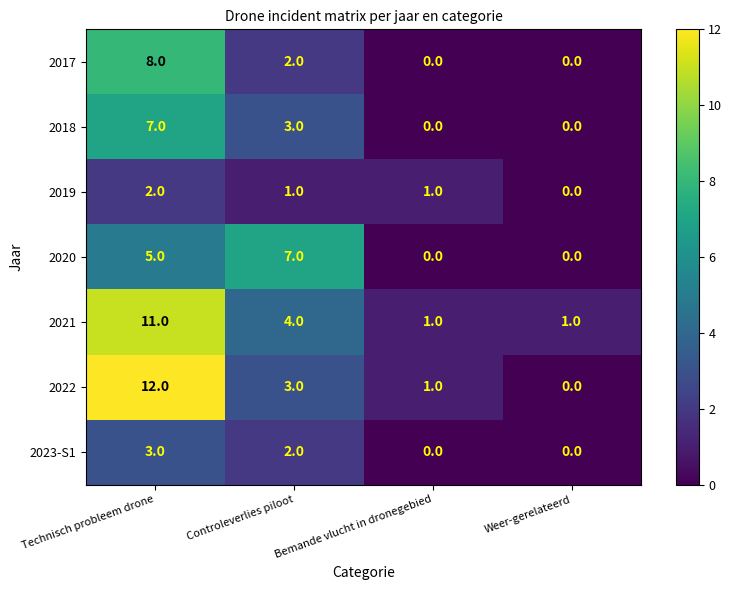

What is the average value of the 2021 series?

4